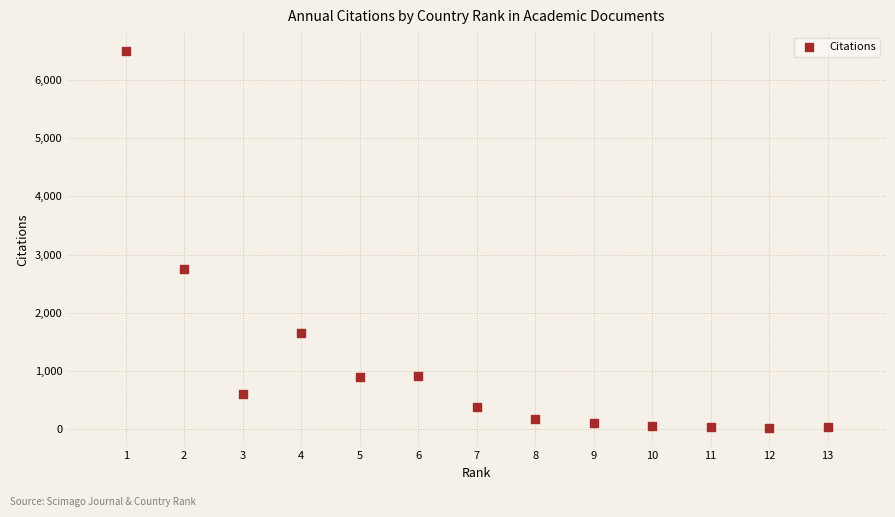

What Y value in the scatter plot is closest to 3260?

2751